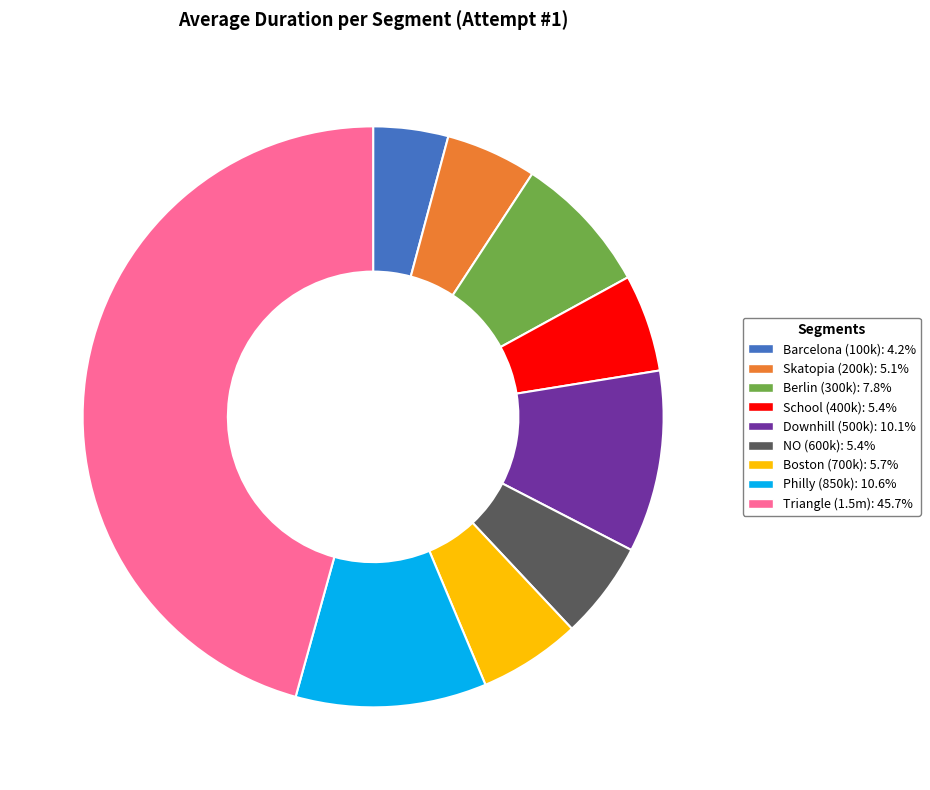

Does any single category account for the majority?

No